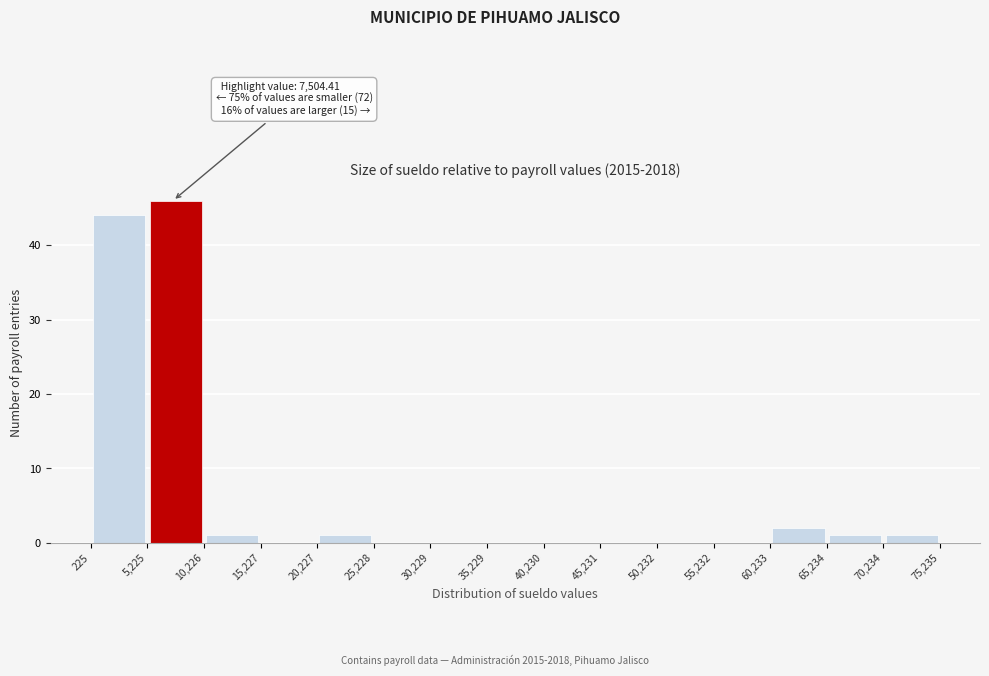

Over which range of the x-axis is the bar tallest?

5,225 to 10,226